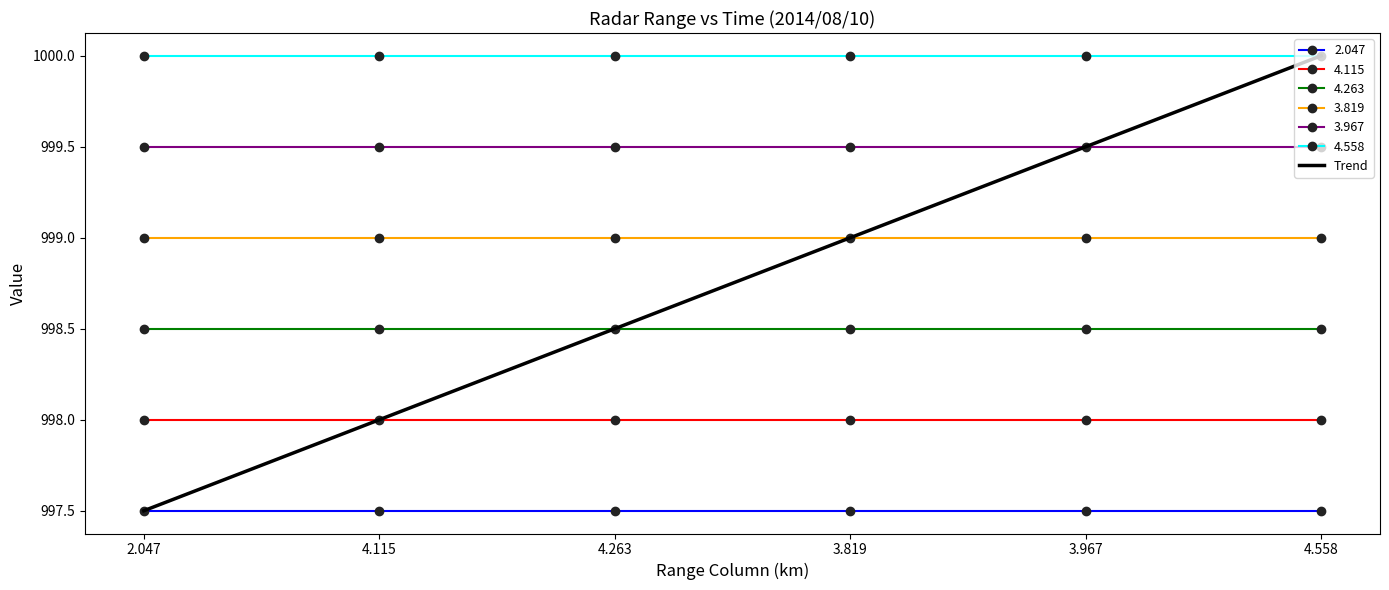

What is the total value across all series at 3.819?

6991.5